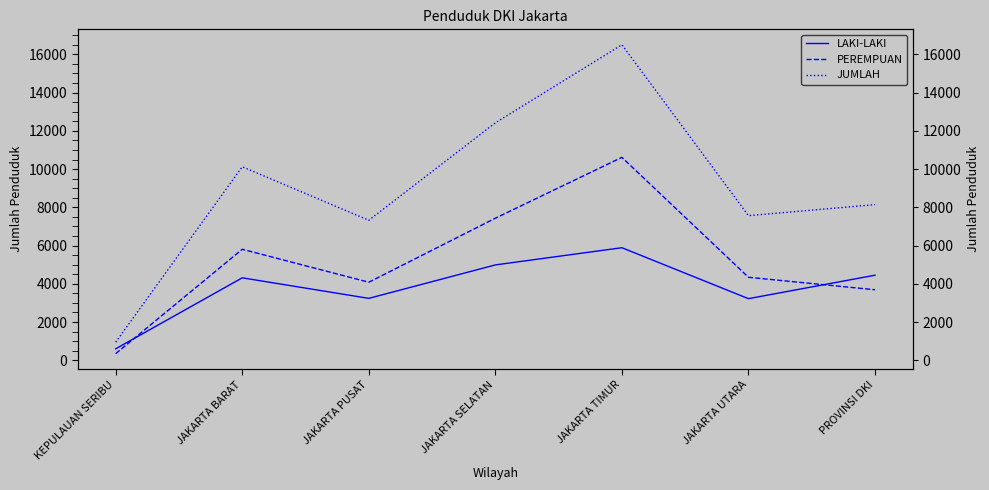

How many values in the PEREMPUAN series are below 4341?

3